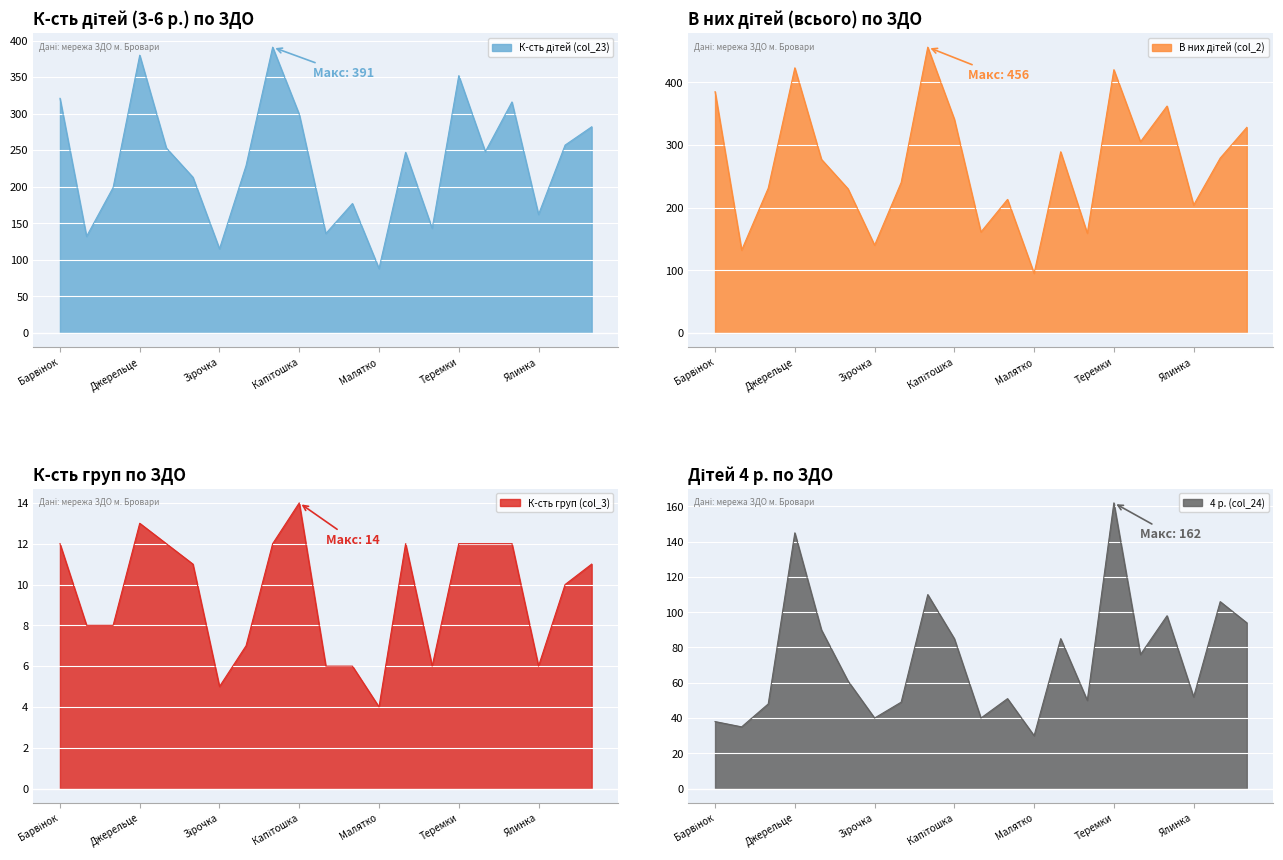

What is the maximum value for К-сть груп (col_3)?

14